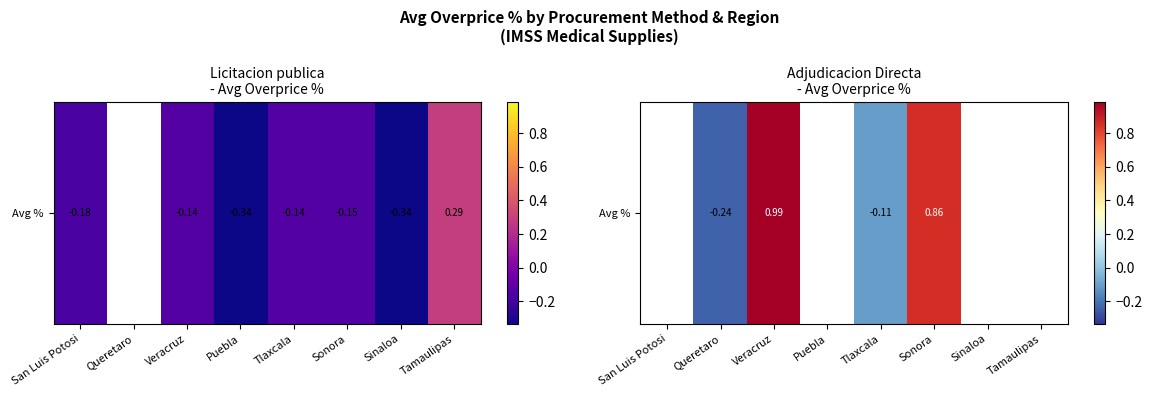

At which label does the data first exceed 0?

Veracruz